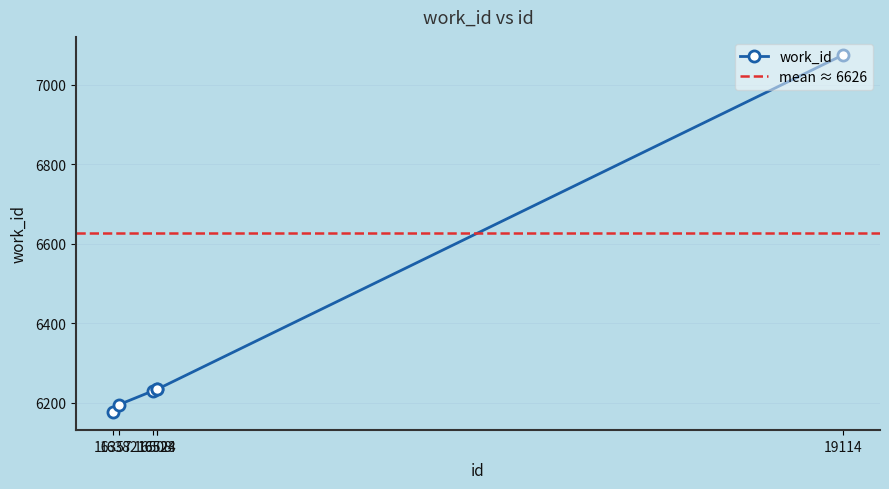

What is the sum of the values at 16382 and 16524?

12430